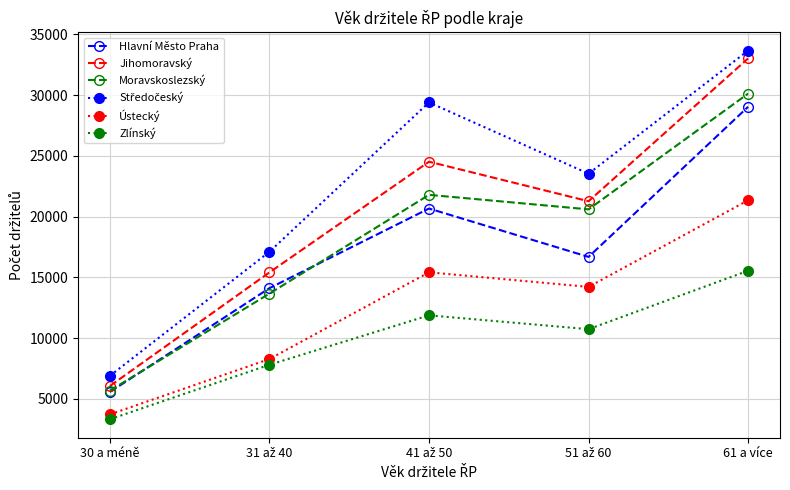

What is the value of the Ústecký point at the 3rd from the left?

15417